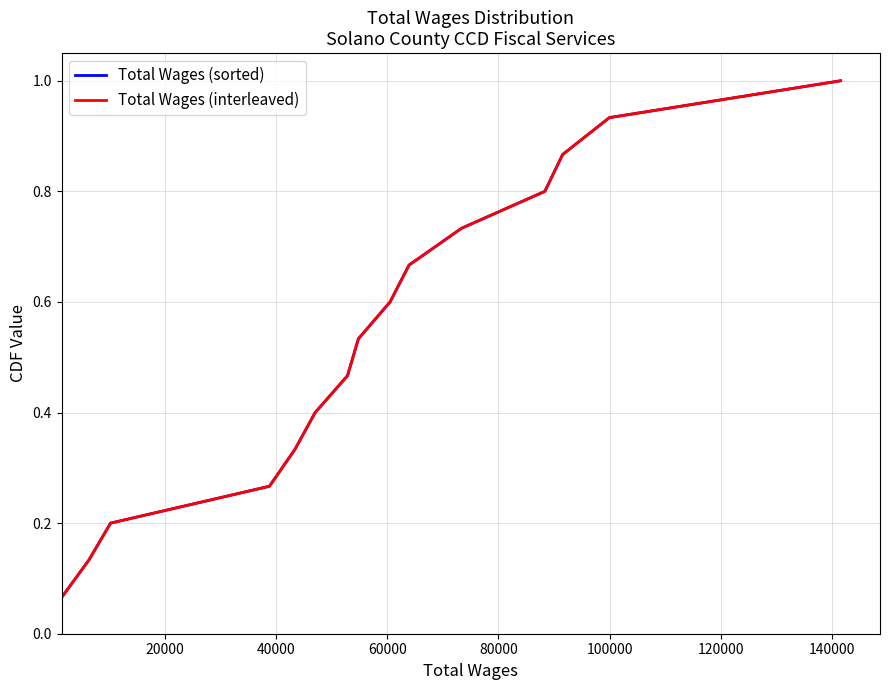

Does the chart display data point markers on the line(s)?

No